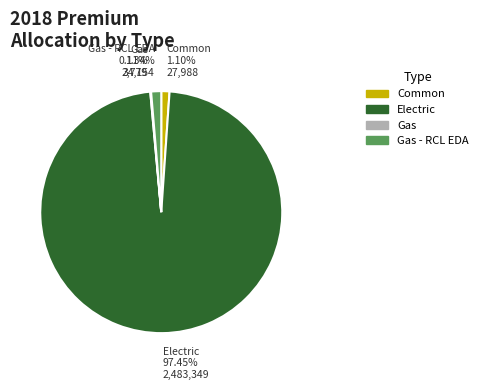

What is the majority slice?

Electric